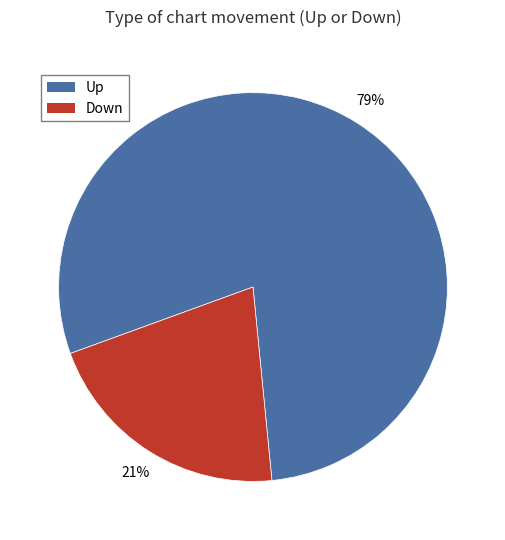

How many slices are in this pie chart?

2